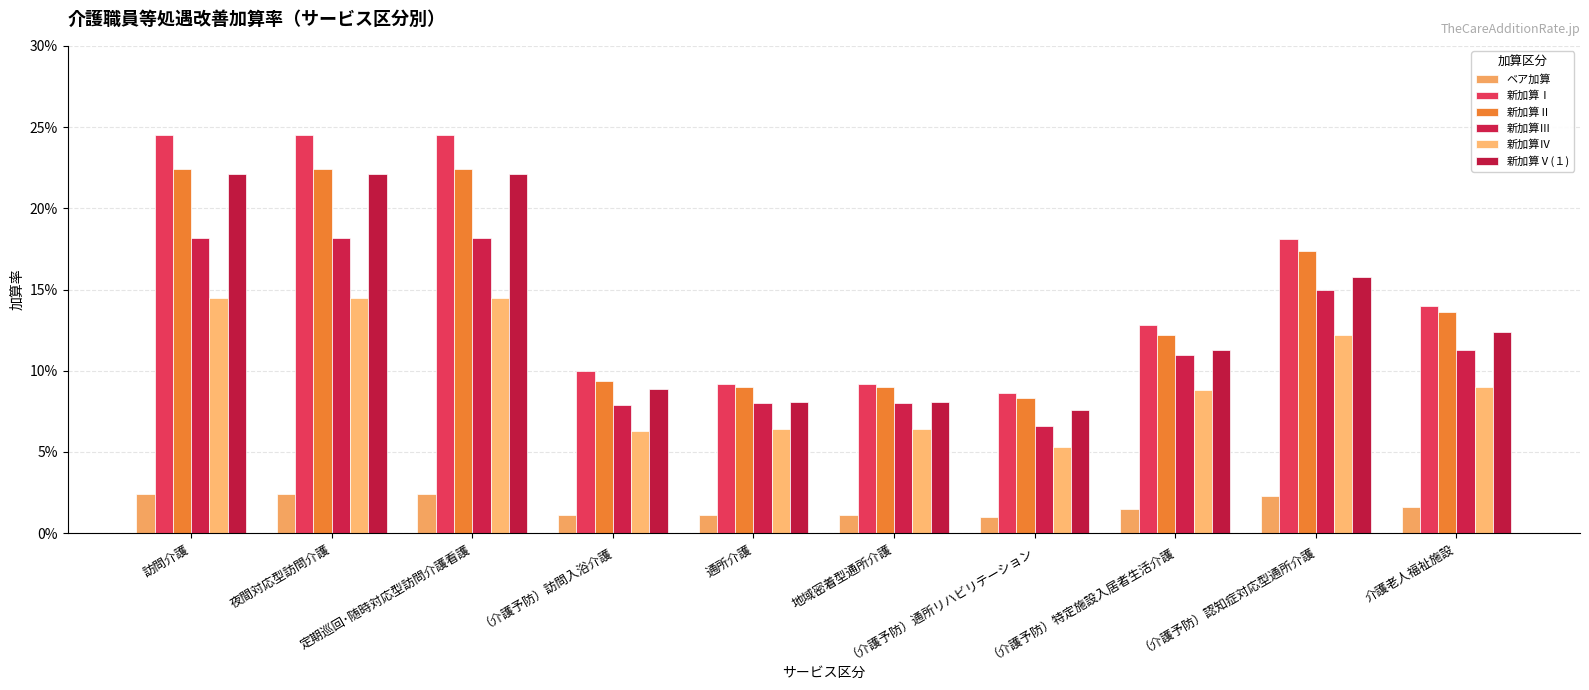

At which label does ベア加算 reach its peak?

訪問介護